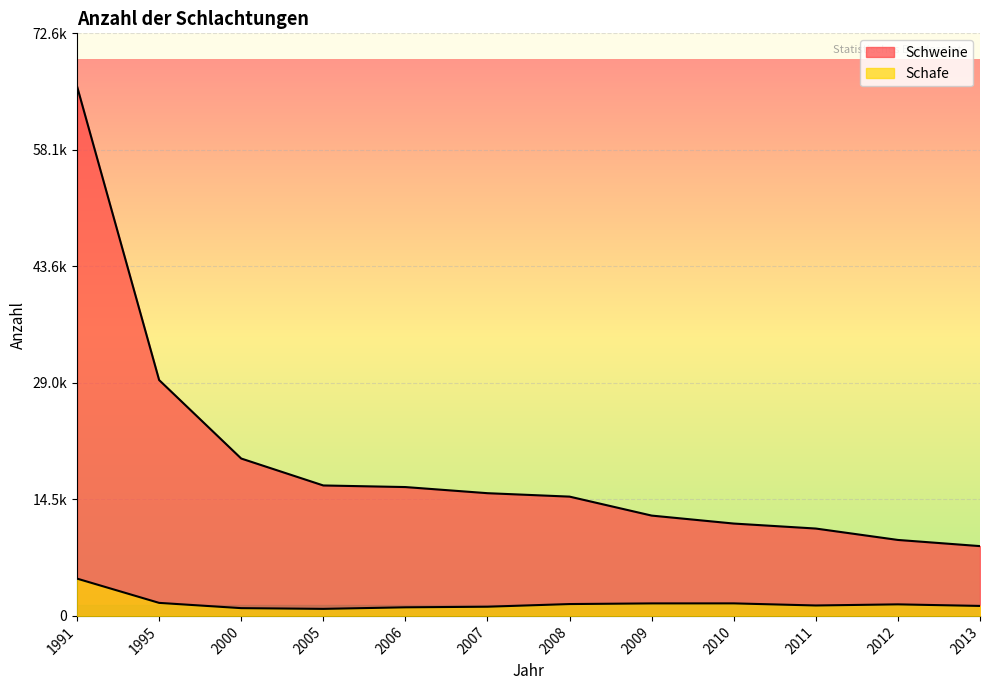

Reading left to right, list all the values displayed in this chart.

Schweine: 1991=66070	1995=29426	2000=19633	2005=16273	2006=16074	2007=15309	2008=14881	2009=12515	2010=11521	2011=10898	2012=9476	2013=8707
Schafe: 1991=4652	1995=1625	2000=968	2005=878	2006=1071	2007=1146	2008=1478	2009=1559	2010=1562	2011=1300	2012=1440	2013=1244